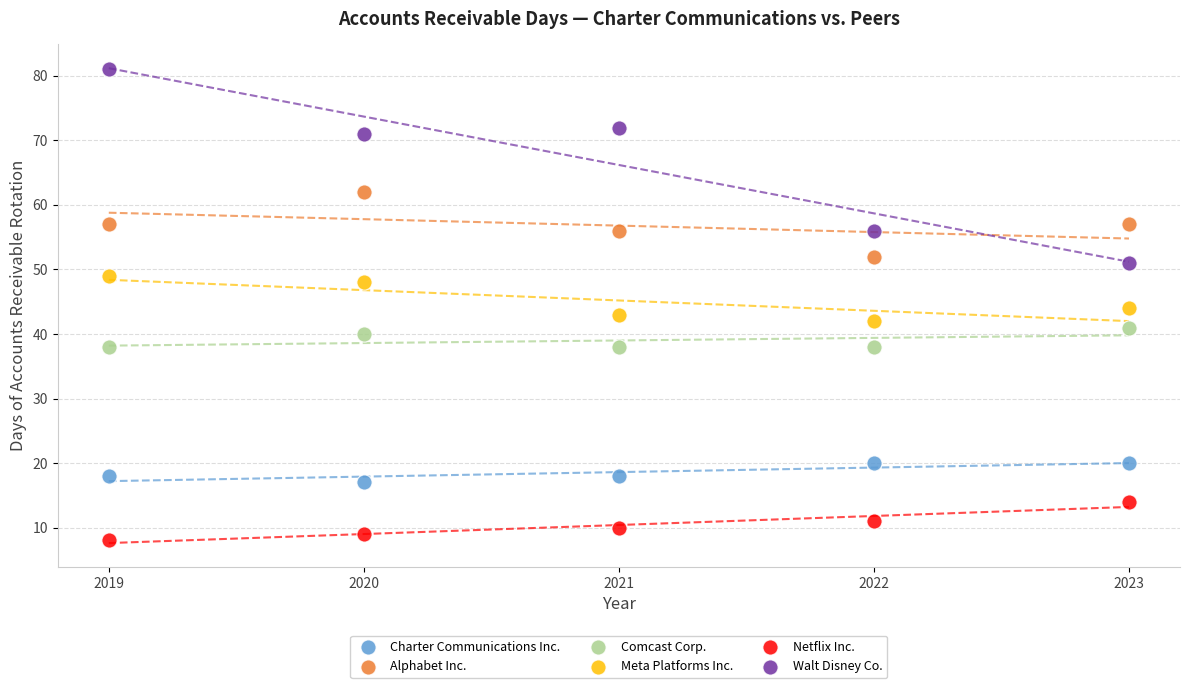

Which series reaches the minimum Y coordinate?

Netflix Inc.